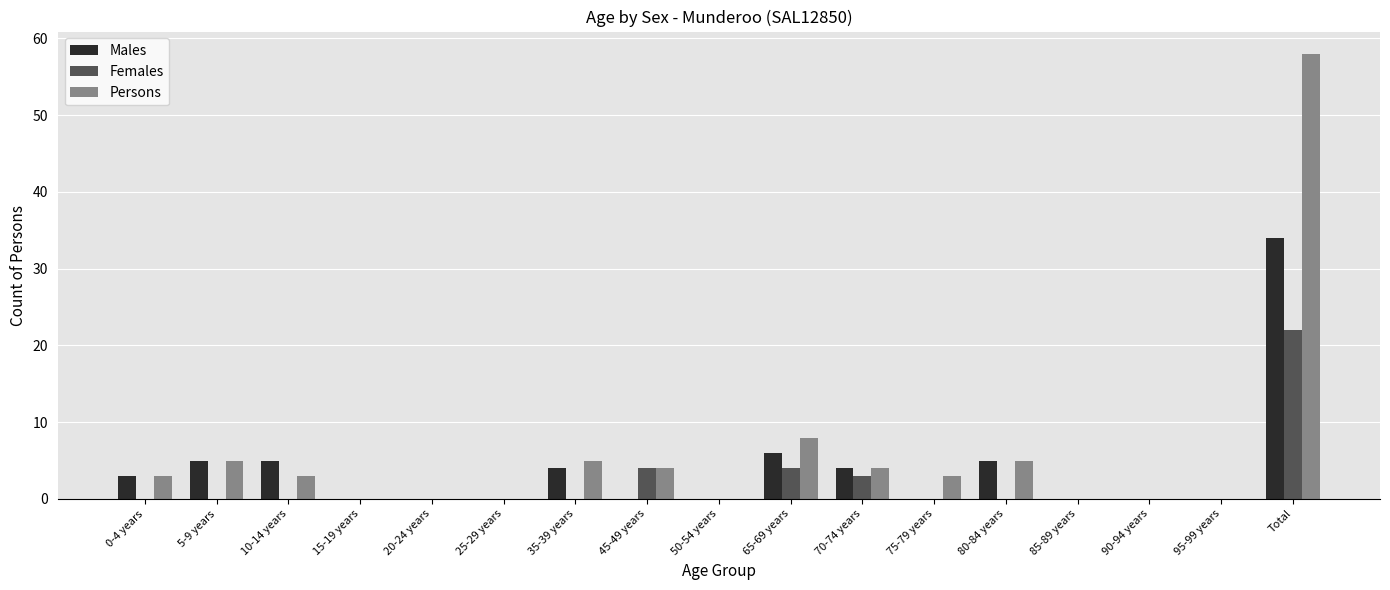

The value of Females at 50-54 years is -15. True or false?

False